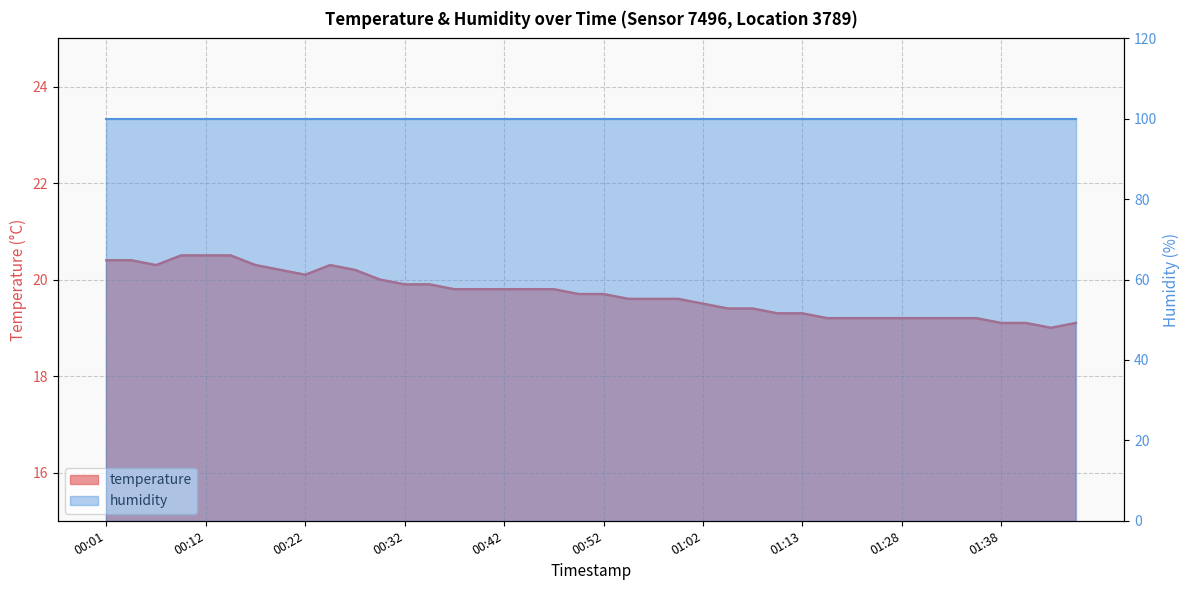

What is the sum of all values?

788.3